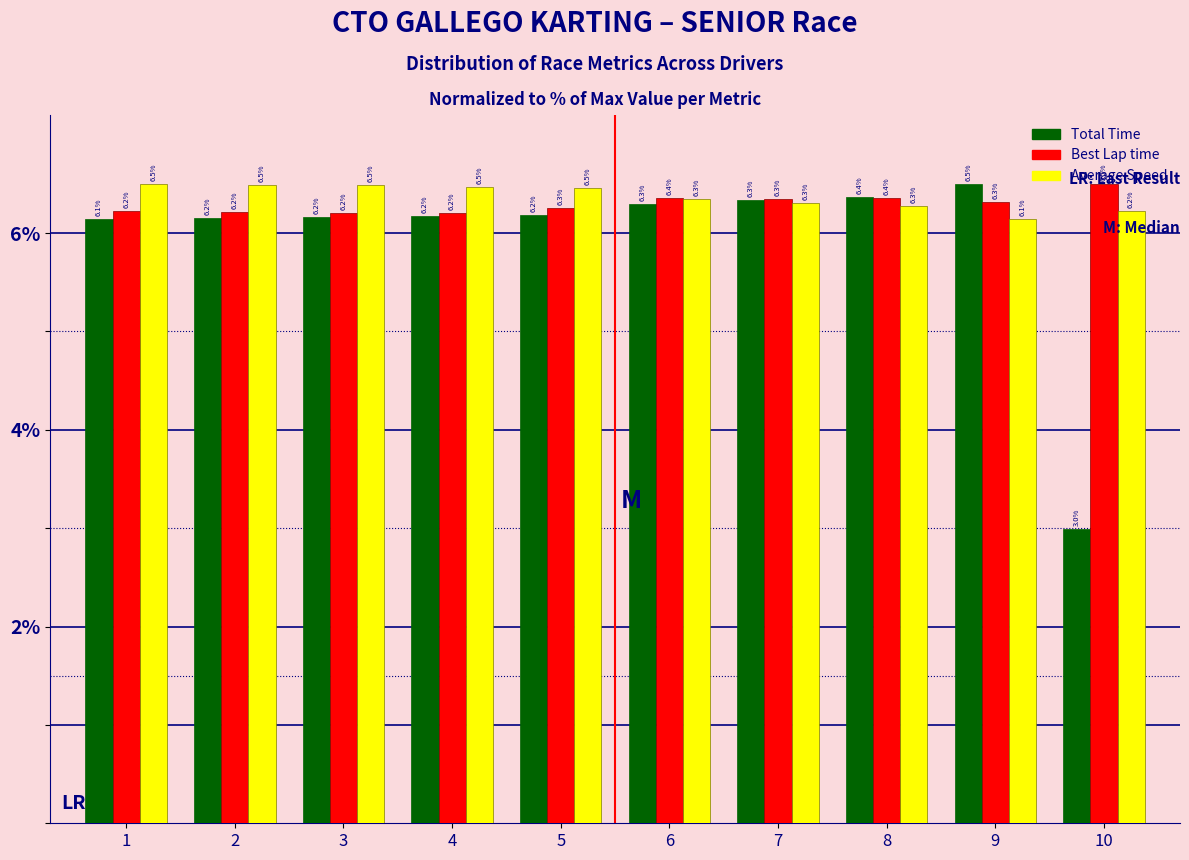

At which category does the chart reach its minimum across all series?

10